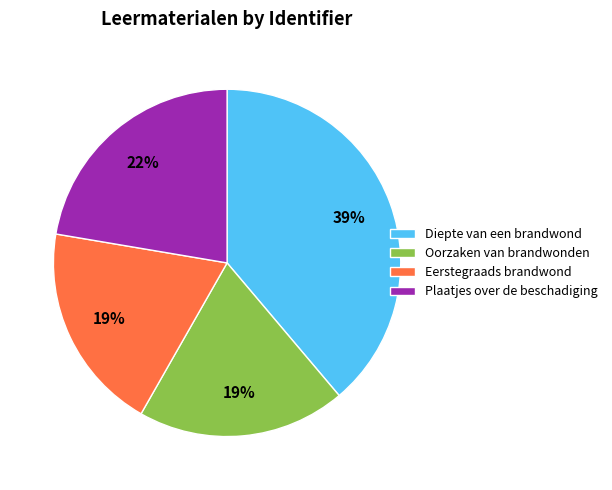

The Diepte van een brandwond slice represents 31% of the pie. True or false?

False